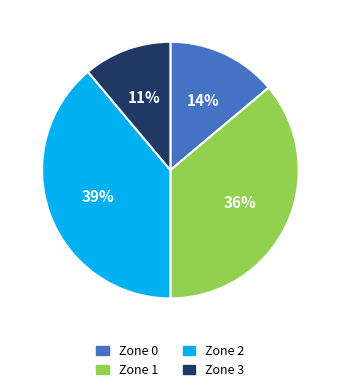

Which has a higher value, Zone 2 or Zone 3?

Zone 2